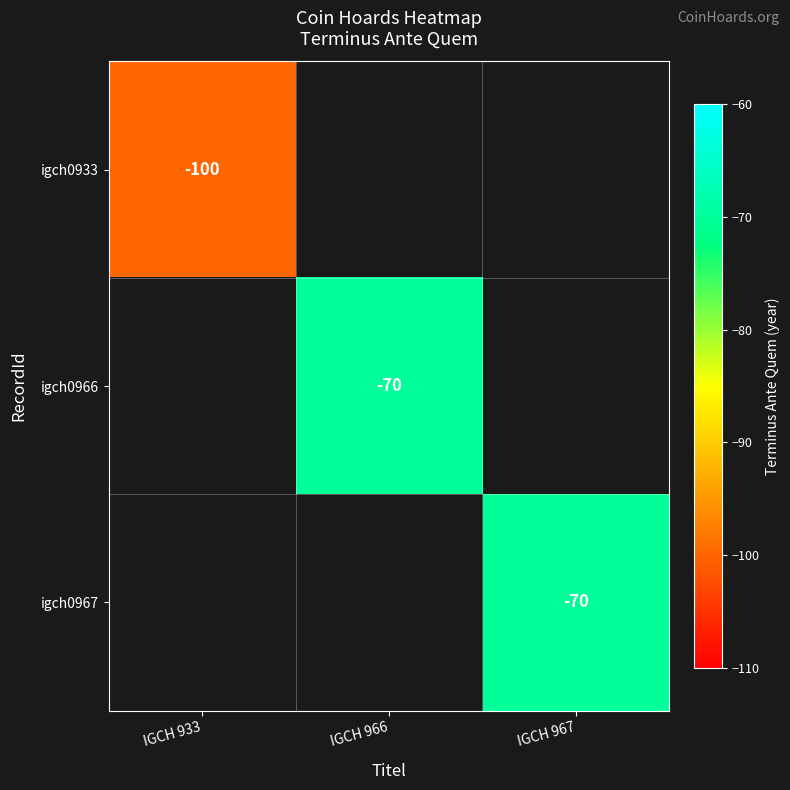

The igch0966 series shows -21 at IGCH 966. True or false?

False